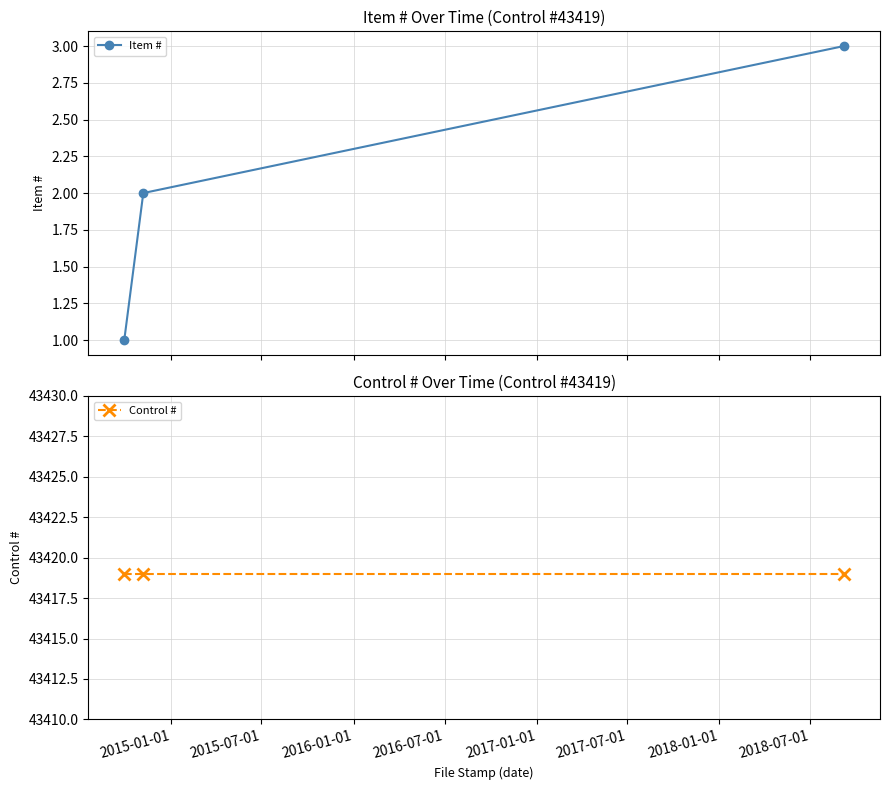

Count the number of data series in this chart.

2